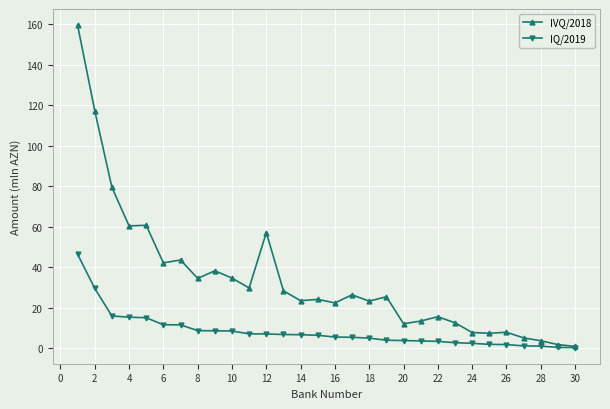

What are all the series names shown in the legend?

IVQ/2018, IQ/2019